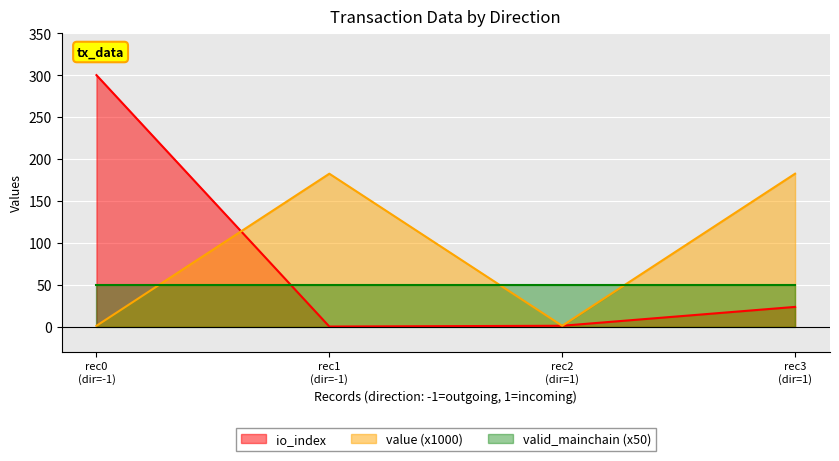

Which series ends up on top after the final intersection of value (x1000) and valid_mainchain (x50)?

value (x1000)